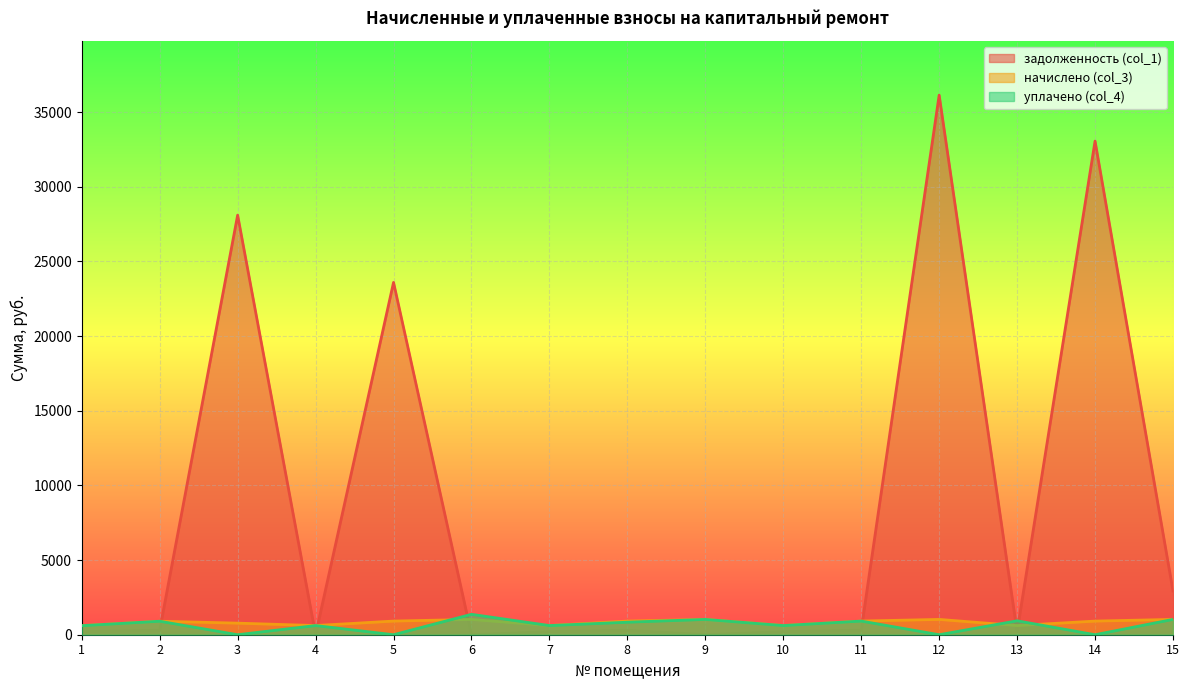

Reading right to left, extract all data points from this chart.

задолженность (col_1): 2935.3	33060.2	204.0	36139.4	304.8	204.8	0.0	298.8	204.8	0.0	23596.2	0.0	28101.1	301.3	201.8
начислено (col_3): 1026.7	912.6	614.2	1024.9	914.4	614.2	1024.9	914.4	614.2	1024.9	914.4	614.2	775.7	903.8	605.5
уплачено (col_4): 1025.9	0.0	934.0	0.0	914.4	614.2	1024.9	838.1	614.2	1366.6	0.0	614.2	0.0	903.8	605.5